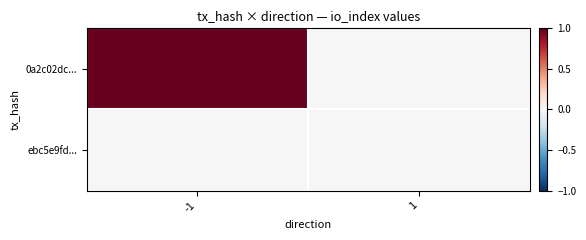

Reading left to right, what are all the values shown in this chart?

0a2c02dc...: -1=1	1=0
ebc5e9fd...: -1=0	1=0